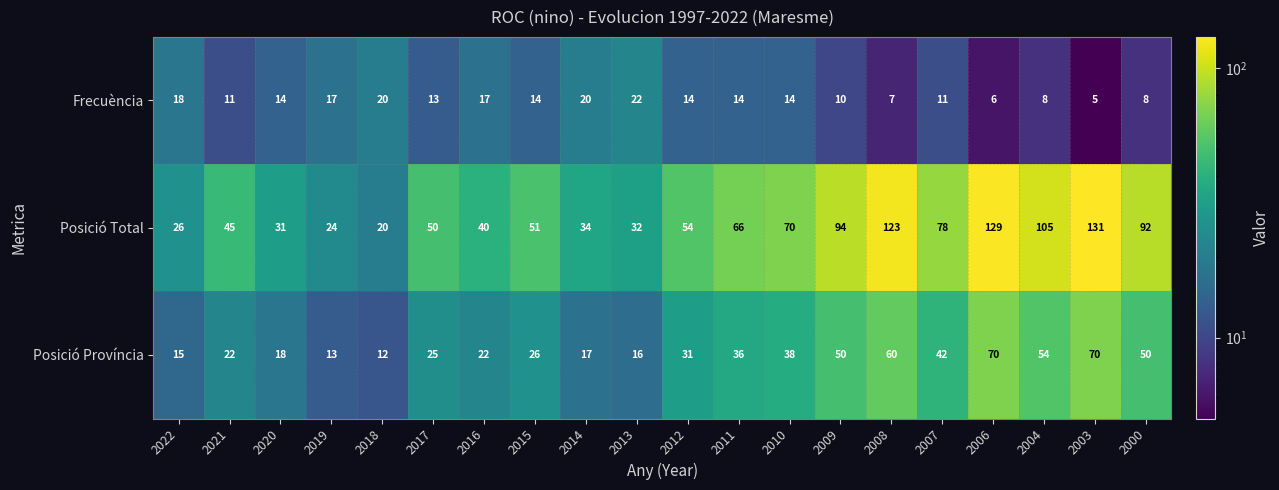

Rank the series by their average value, from highest to lowest.

Posició Total, Posició Província, Frecuència